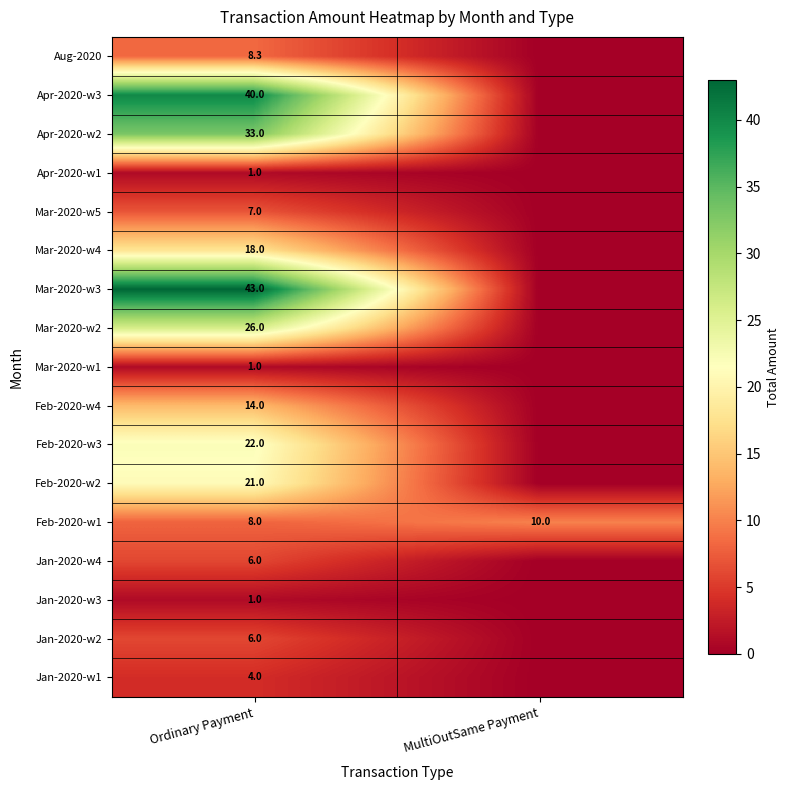

What is the difference between the highest and lowest values at Ordinary Payment?

42.0